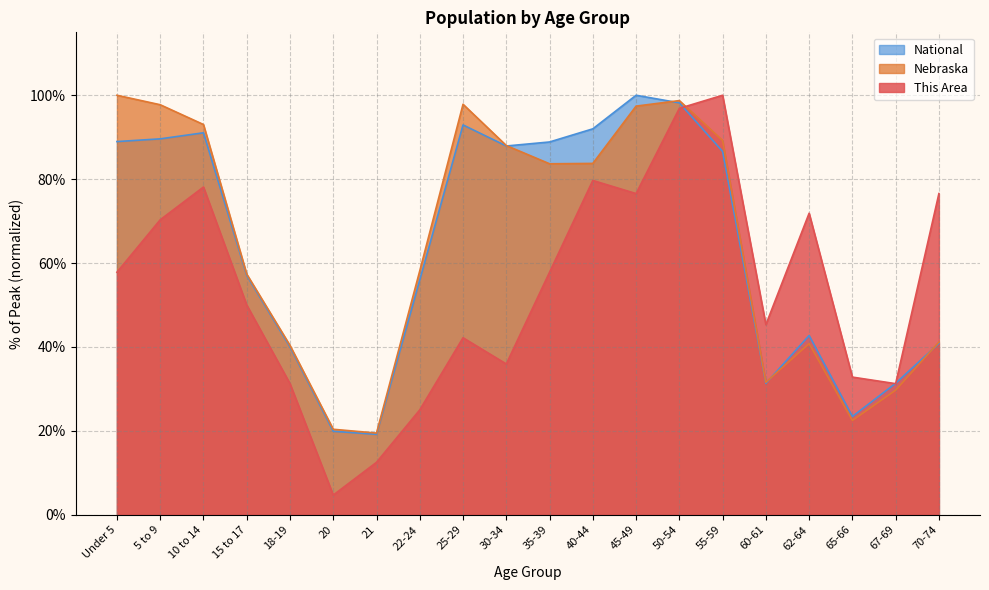

Reading right to left, transcribe all the data shown in this chart.

This Area: 76.6	31.2	32.8	71.9	45.3	100.0	96.9	76.6	79.7	57.8	35.9	42.2	25.0	12.5	4.7	31.2	50.0	78.1	70.3	57.8
Nebraska: 41.2	29.7	22.5	40.8	31.6	89.2	98.7	97.4	83.8	83.7	88.0	97.9	58.2	19.5	20.4	40.4	57.4	93.0	97.7	100.0
National: 40.9	31.3	23.4	42.7	31.3	86.6	98.2	100.0	92.0	88.9	87.9	92.9	56.0	19.2	19.9	40.0	57.0	91.1	89.6	89.0